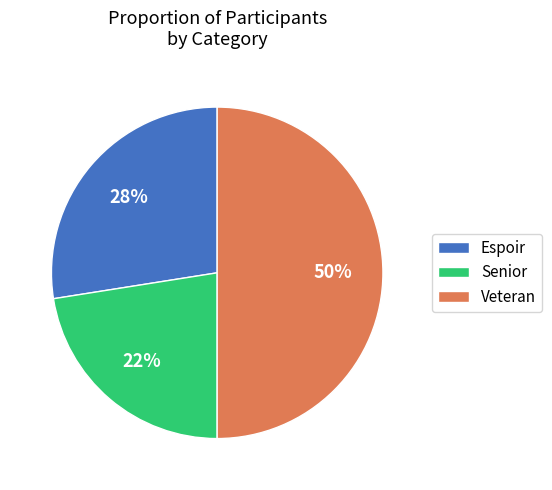

To the nearest percent, what is the difference between the Senior and Veteran slice percentages?

27%